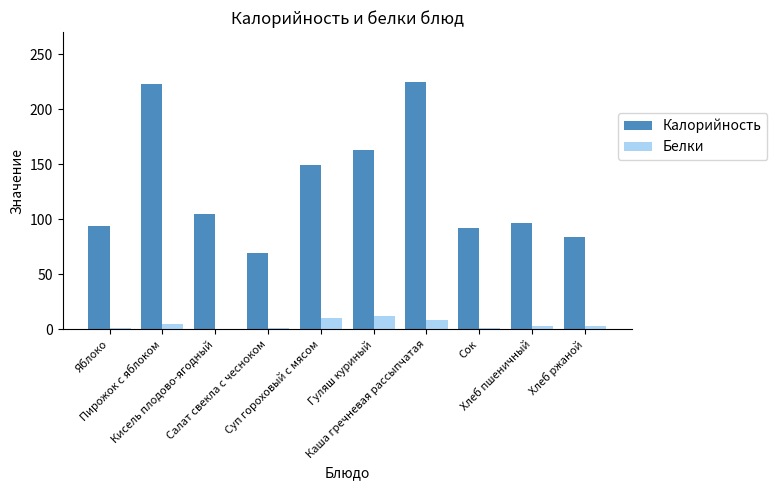

Which series has the largest total across all categories?

Калорийность